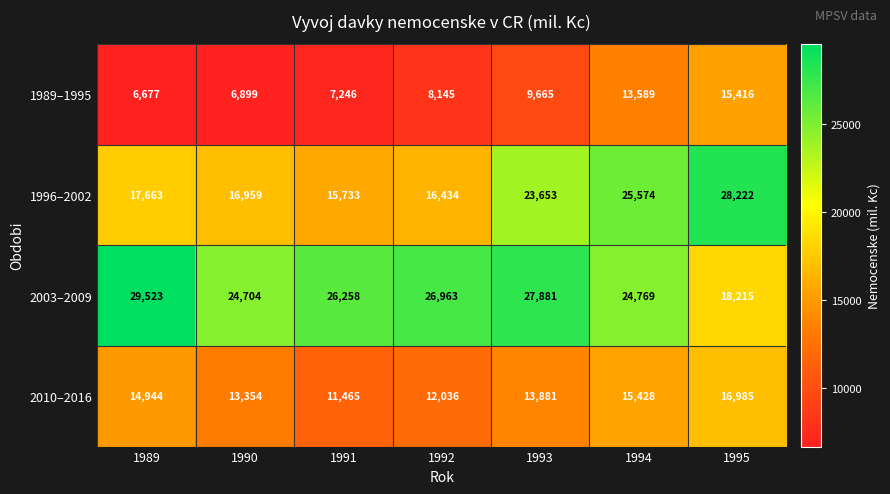

Reading left to right, what are all the values shown in this chart?

1989–1995: 6677	6899	7246	8145	9665	13589	15416
1996–2002: 17663	16959	15733	16434	23653	25574	28222
2003–2009: 29523	24704	26258	26963	27881	24769	18215
2010–2016: 14944	13354	11465	12036	13881	15428	16985